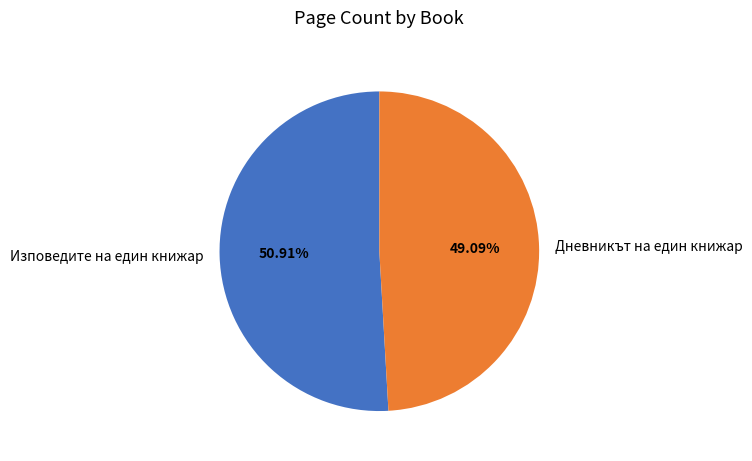

Rank the categories by value from lowest to highest.

Дневникът на един книжар, Изповедите на един книжар